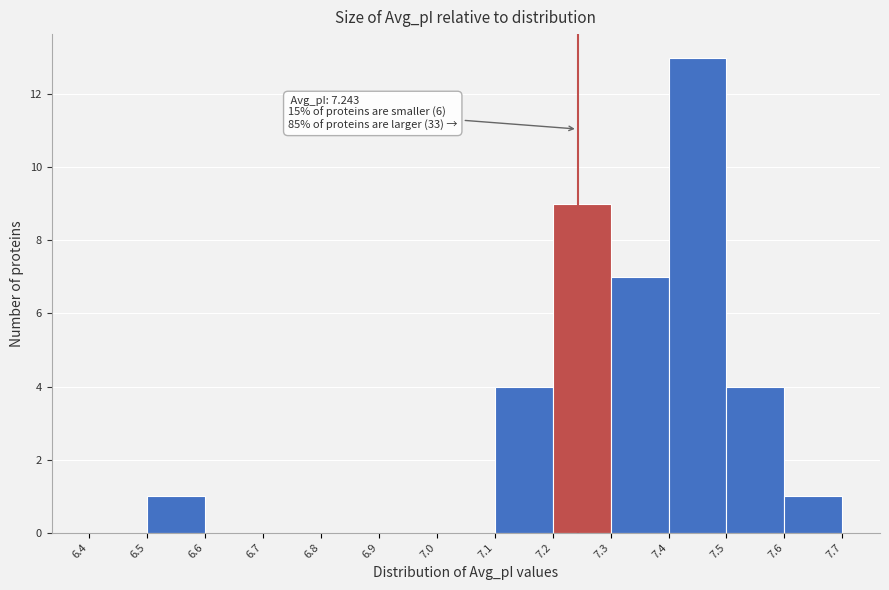

Over which range of the x-axis is the bar tallest?

7.4 to 7.5